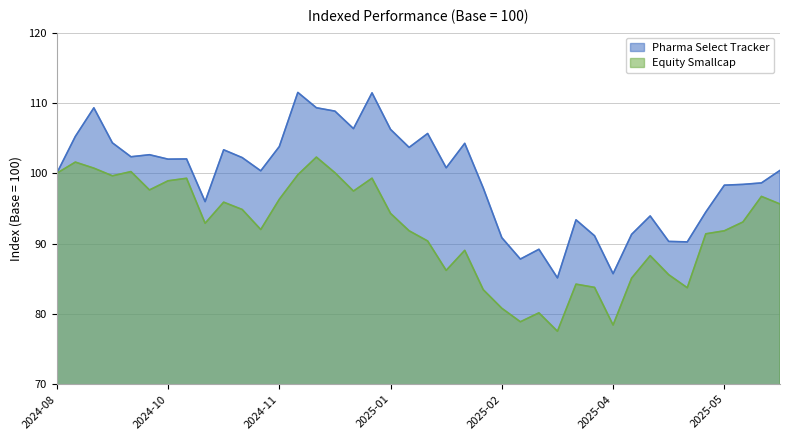

What are all the series names shown in the legend?

Pharma Select Tracker, Equity Smallcap